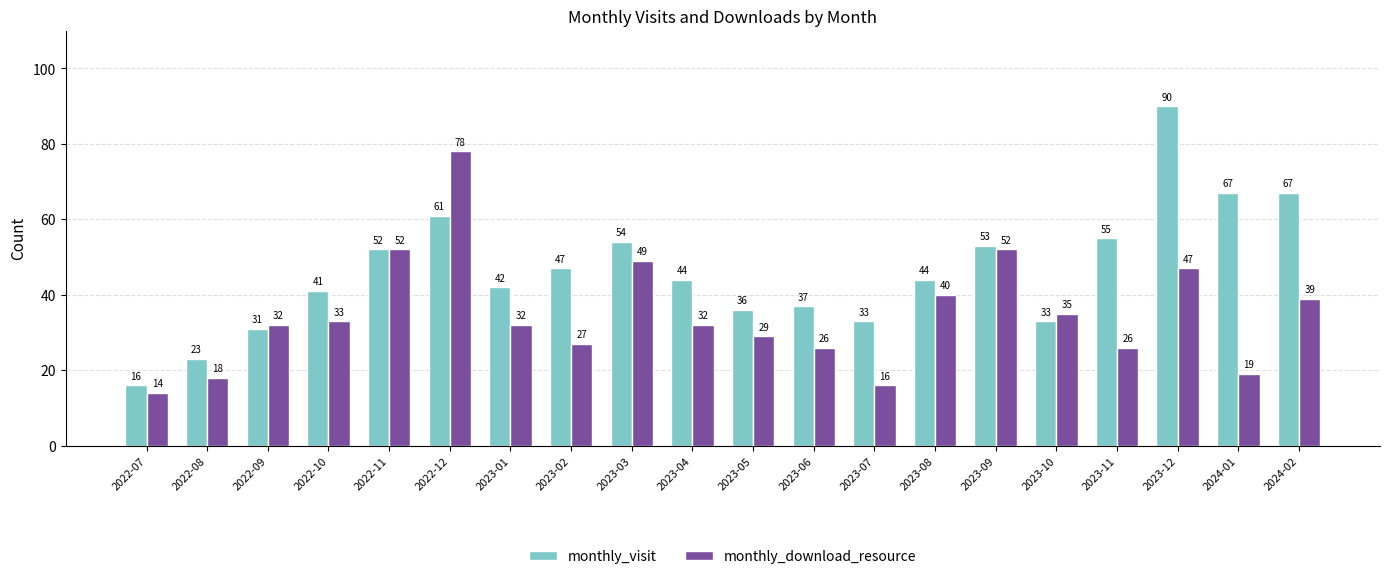

How many distinct data groups are displayed?

2